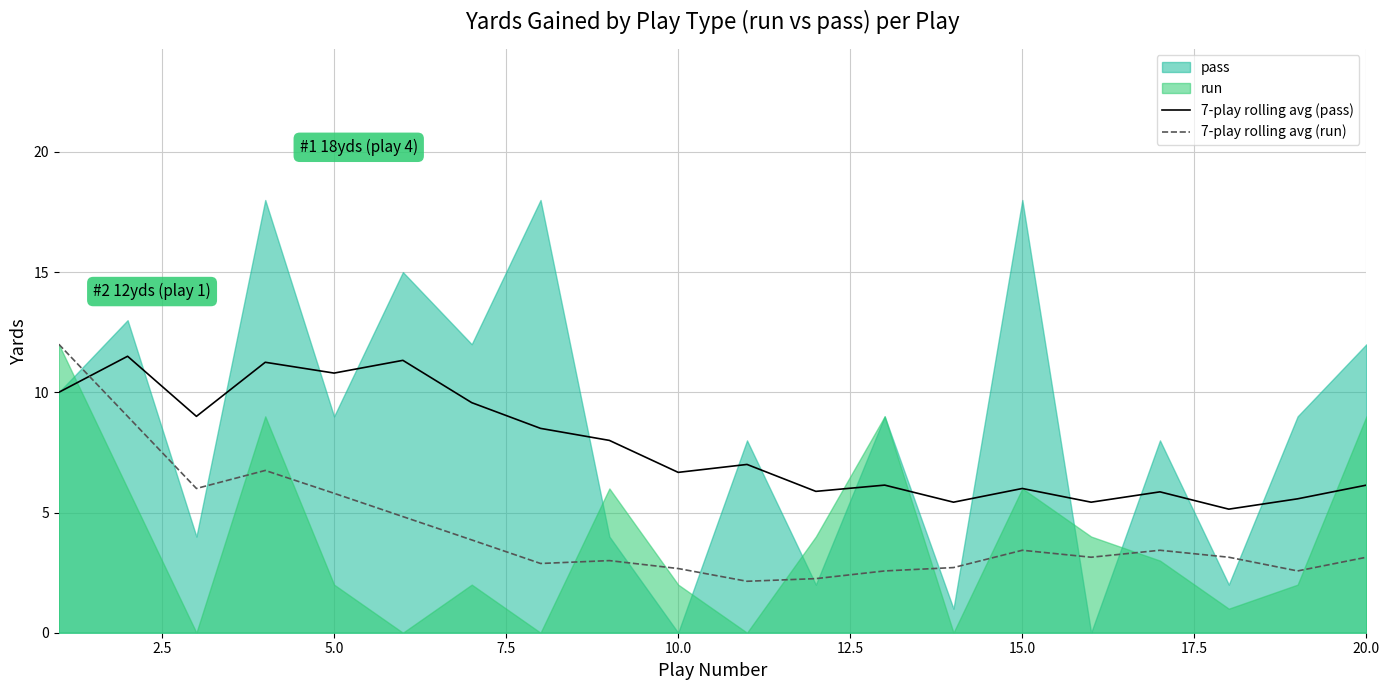

True or false: 7-play rolling avg (pass) and 7-play rolling avg (run) cross at least once.

True